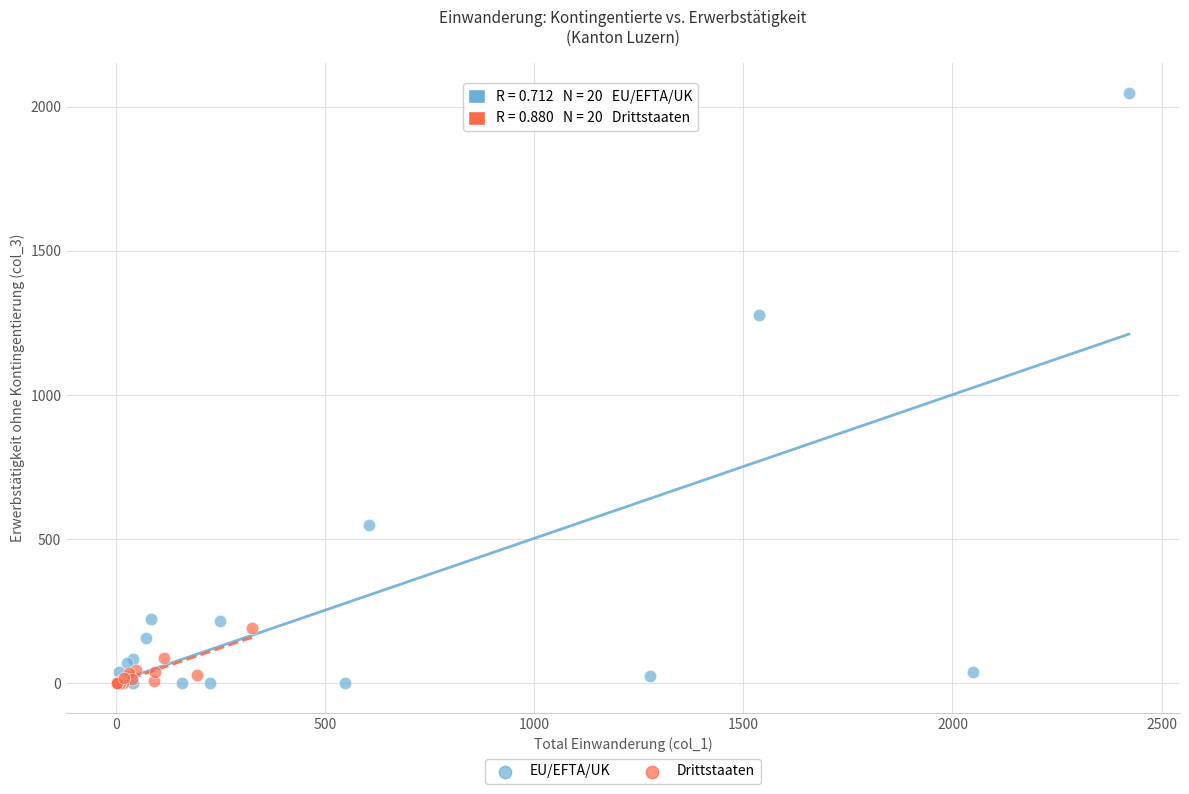

Which series reaches the maximum Y coordinate?

EU/EFTA/UK